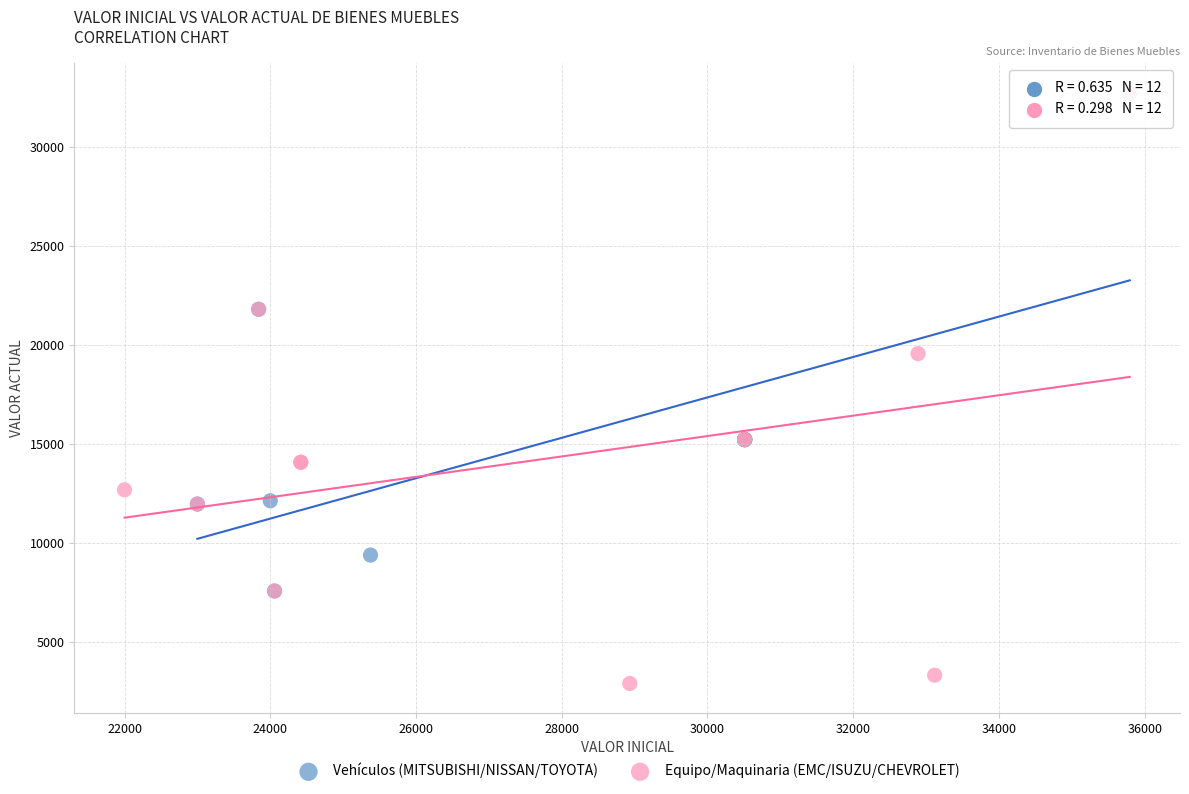

Which series contains the lowest Y value?

Equipo/Maquinaria (EMC/ISUZU/CHEVROLET)